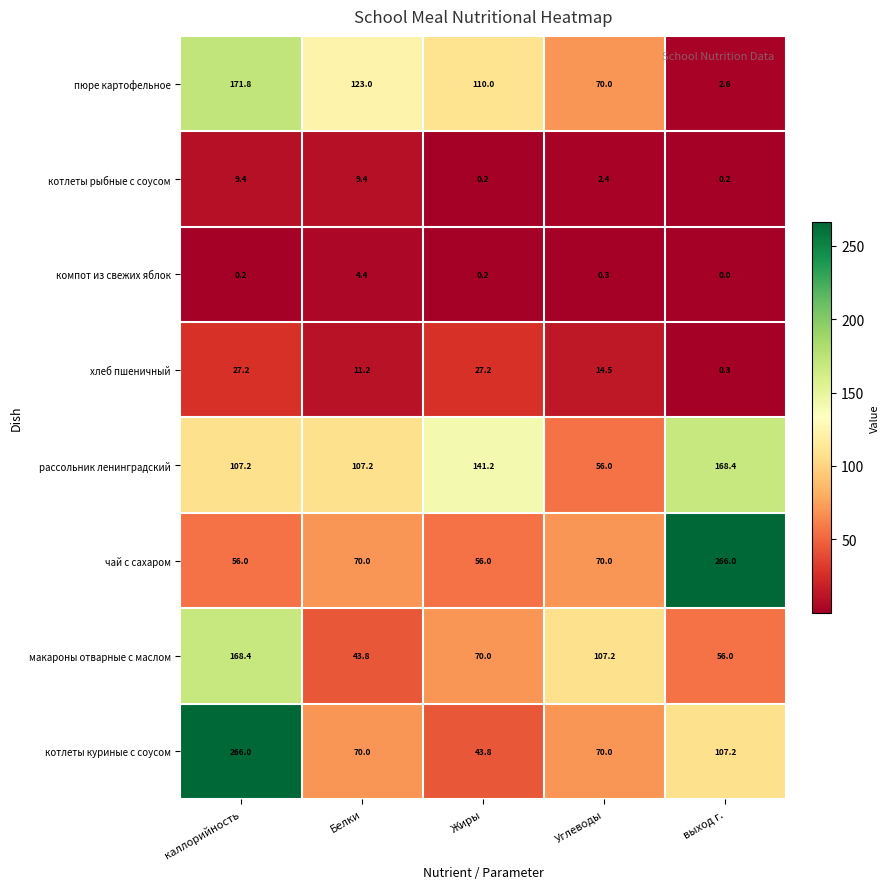

Is the value of компот из свежих яблок at Белки greater than the value of котлеты куриные с соусом at каллорийность?

No